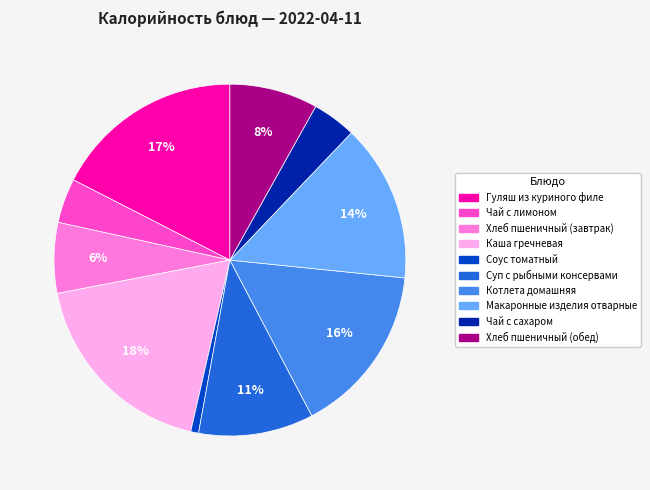

Which slice is the largest?

Каша гречневая